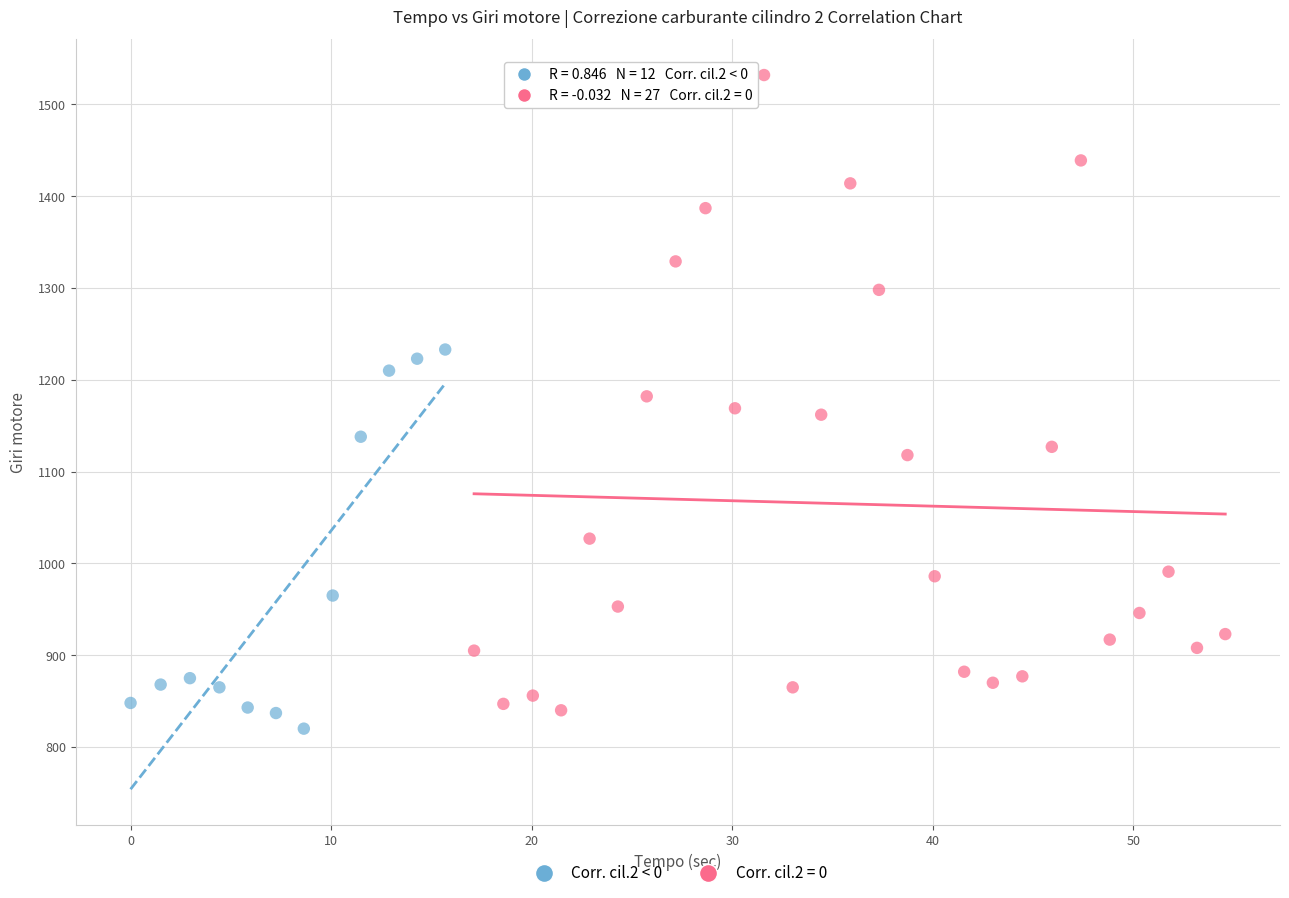

Which series has the largest Y range (max minus min)?

Corr. cil.2 = 0